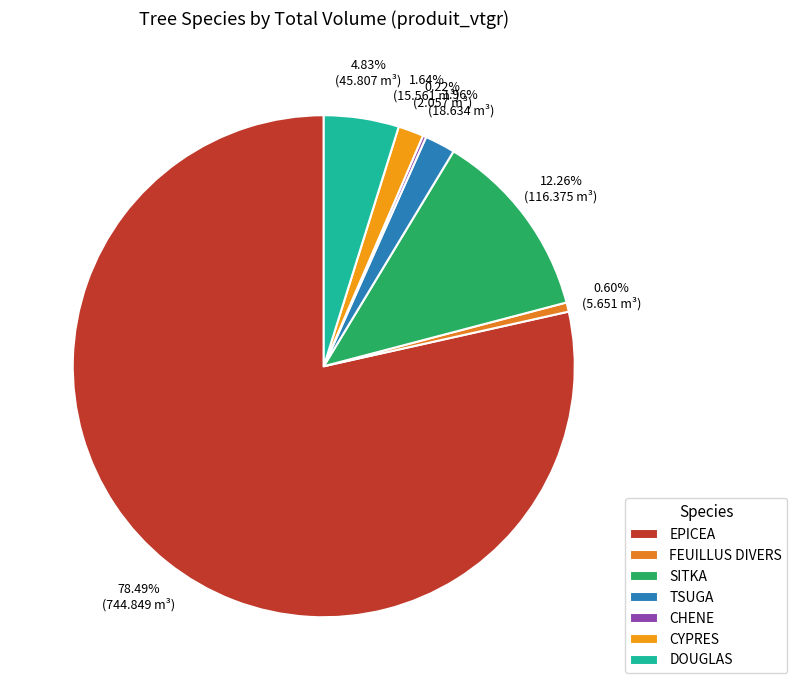

What is the largest slice in the pie chart?

EPICEA